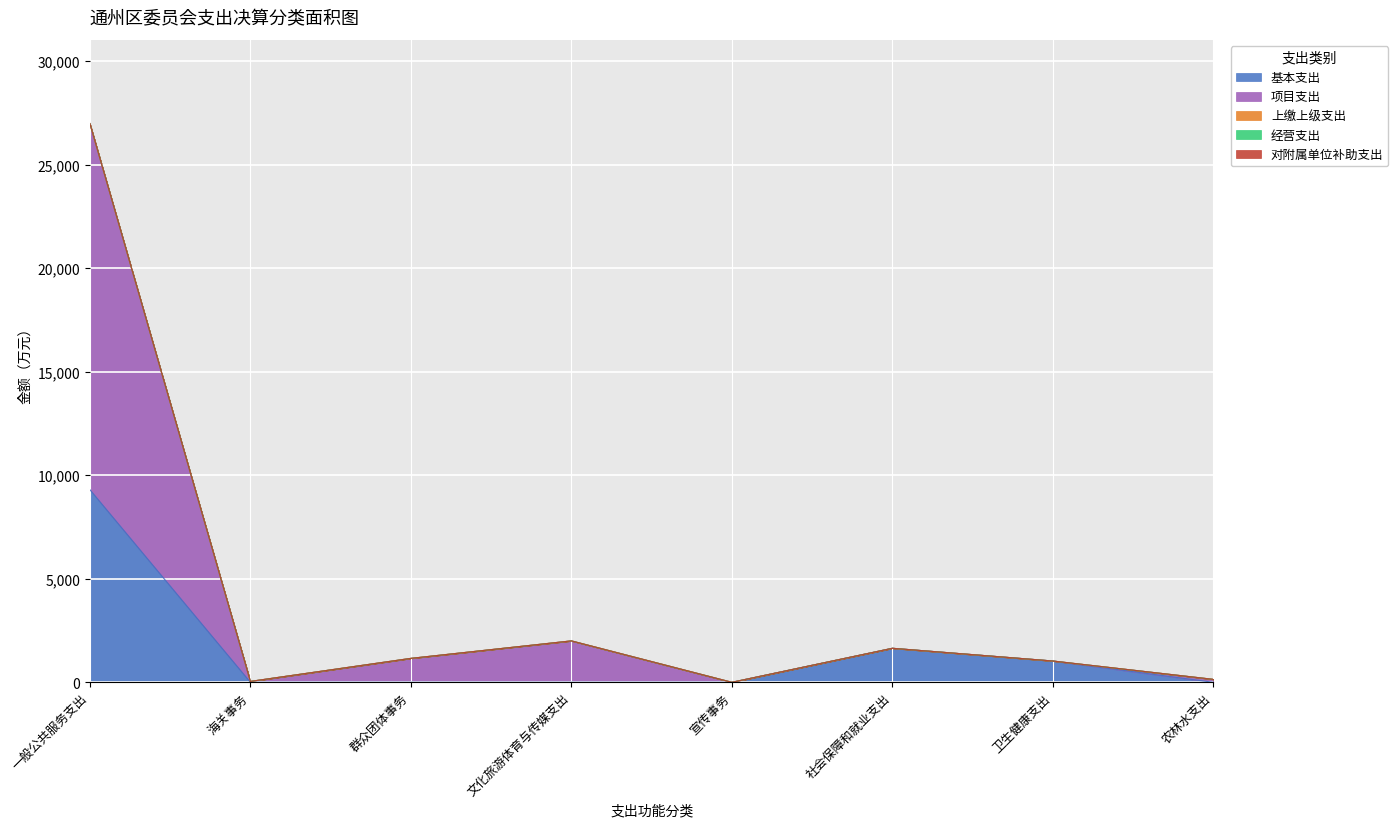

Does the chart display data point markers on the line(s)?

No